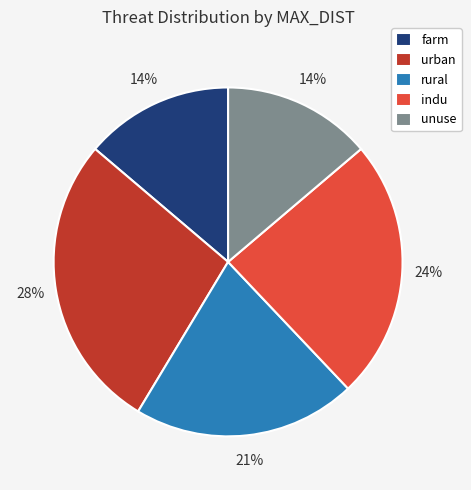

To the nearest percent, what percentage of the pie is unuse?

14%